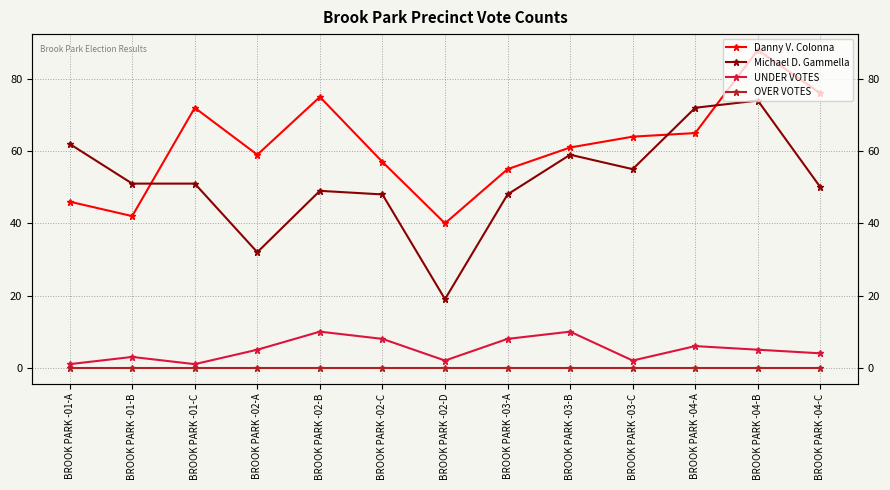

Which series has the largest total across all categories?

Danny V. Colonna